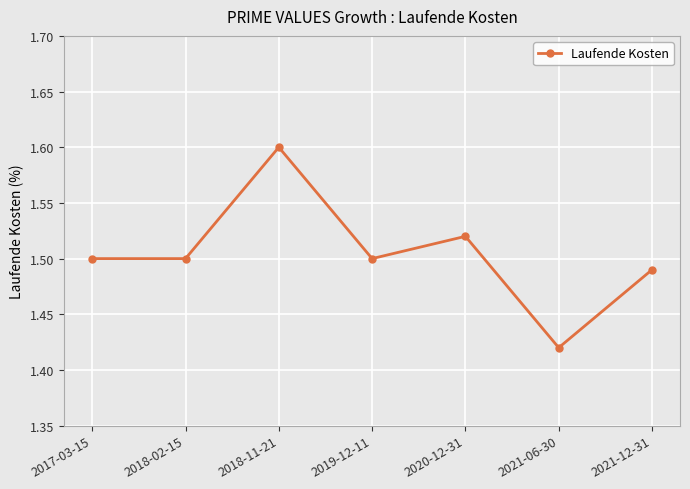

What is the label of the 2nd point from the right?

2021-06-30